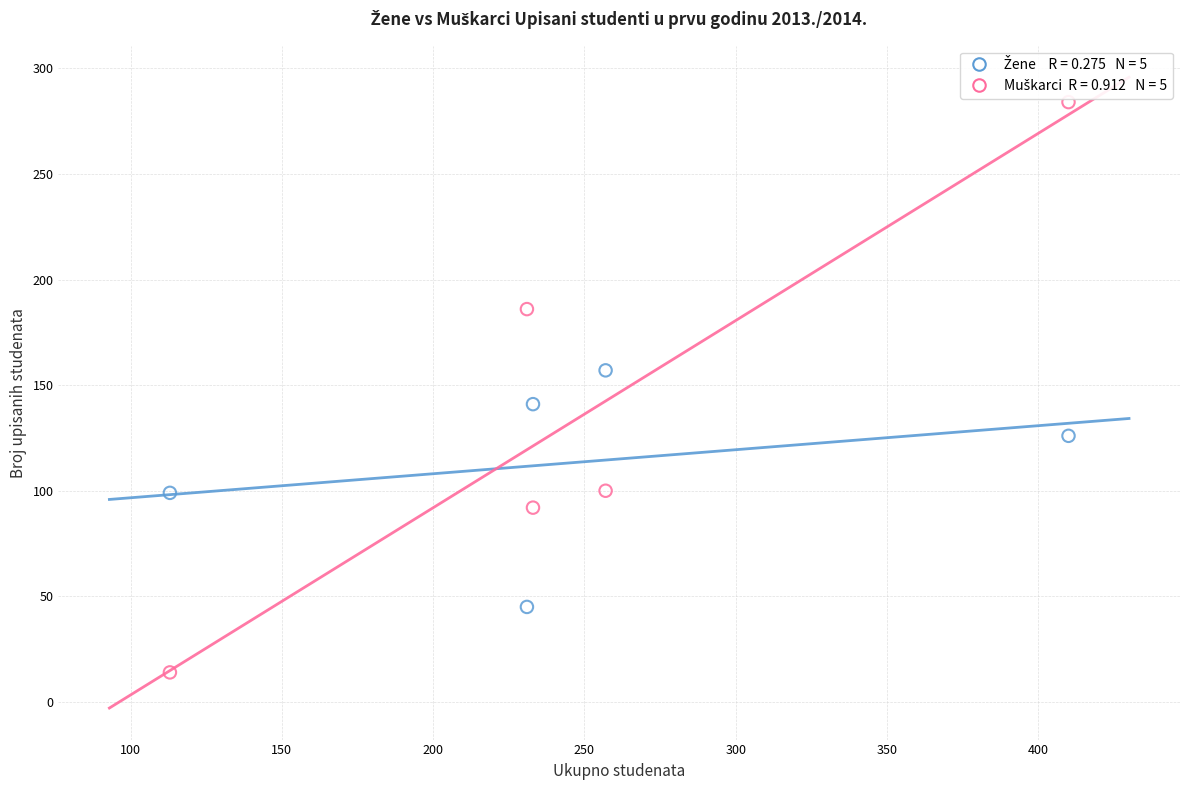

Across all data points, what is the range of Y values (max minus min)?

270